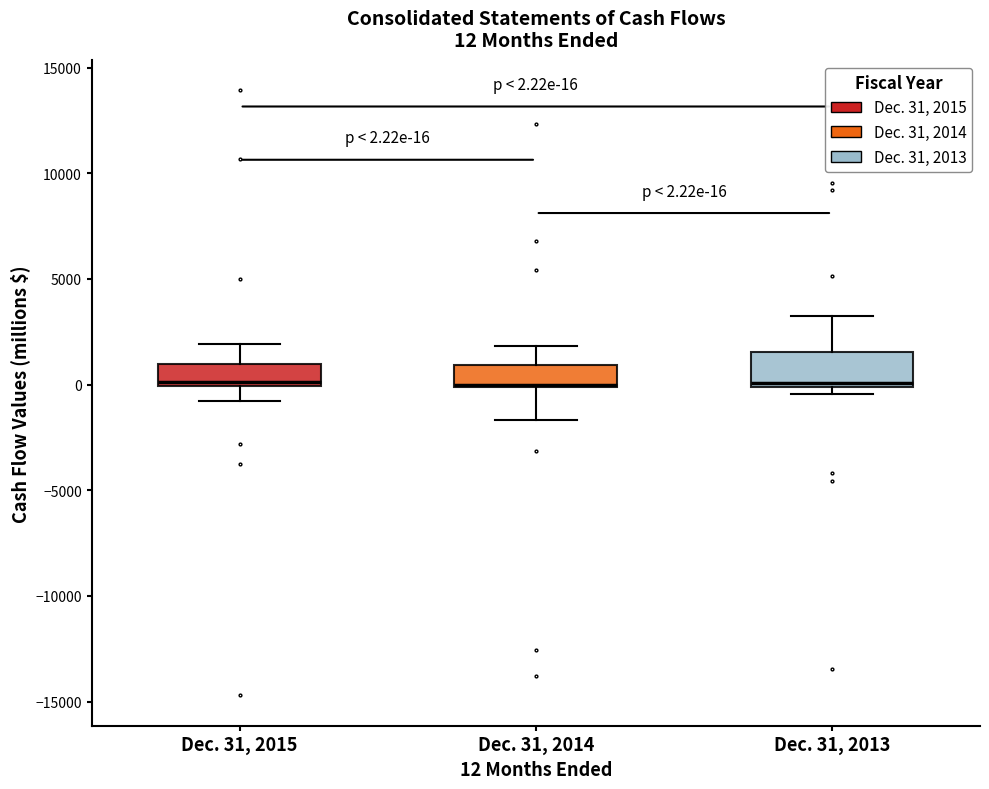

Which box is the tallest, from its lower edge to its upper edge?

Dec. 31, 2013